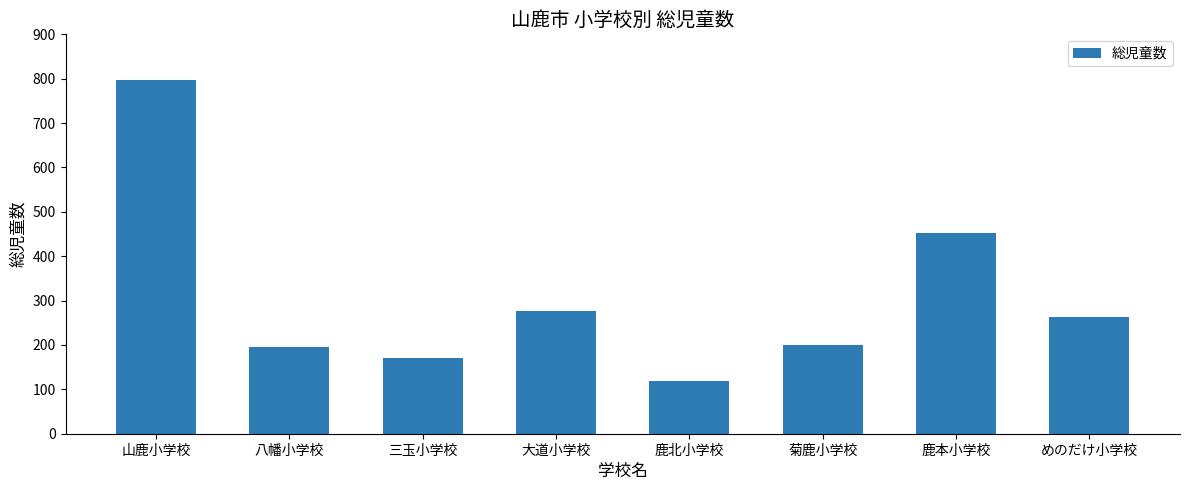

Are the bars horizontal?

No